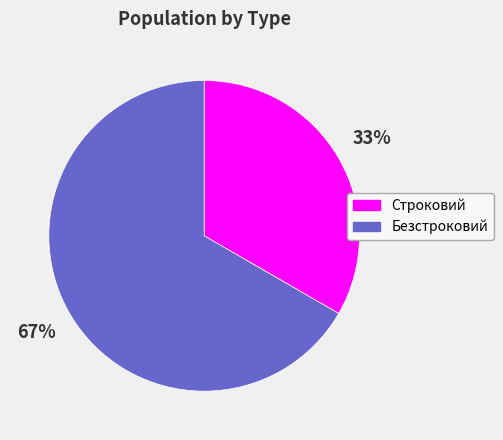

Does Безстроковий account for over 50% of the chart?

Yes